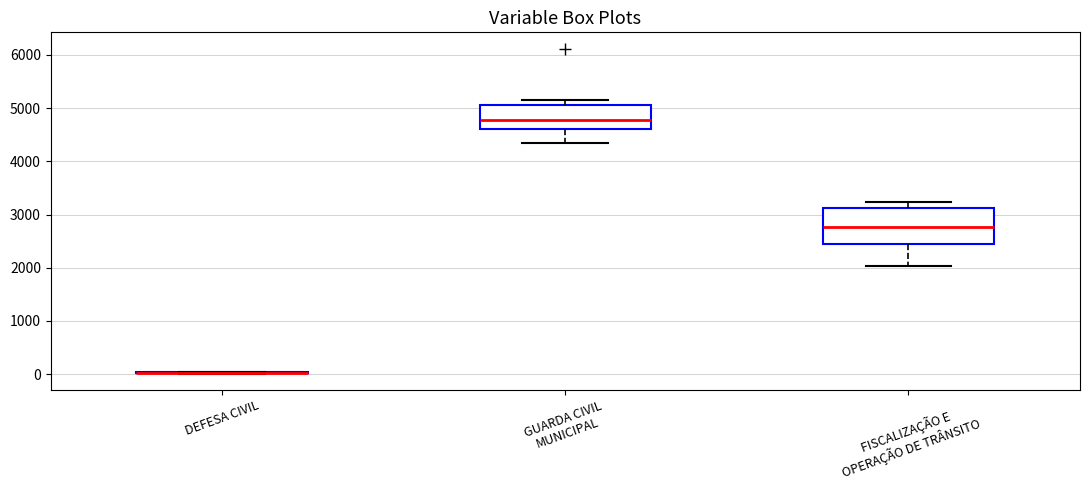

Where is the upper edge of the box for GUARDA CIVIL MUNICIPAL on the y-axis? The values are not printed on the chart, so give them approximately, as read against the axis.

5100